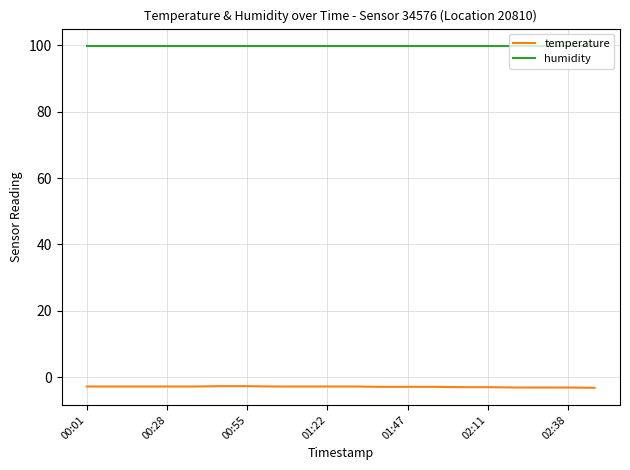

Which series has the largest total across all categories?

humidity